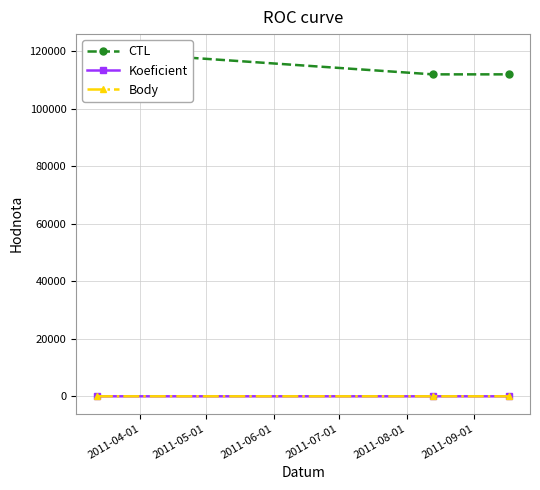

How many values in the Body series are below 2?

1